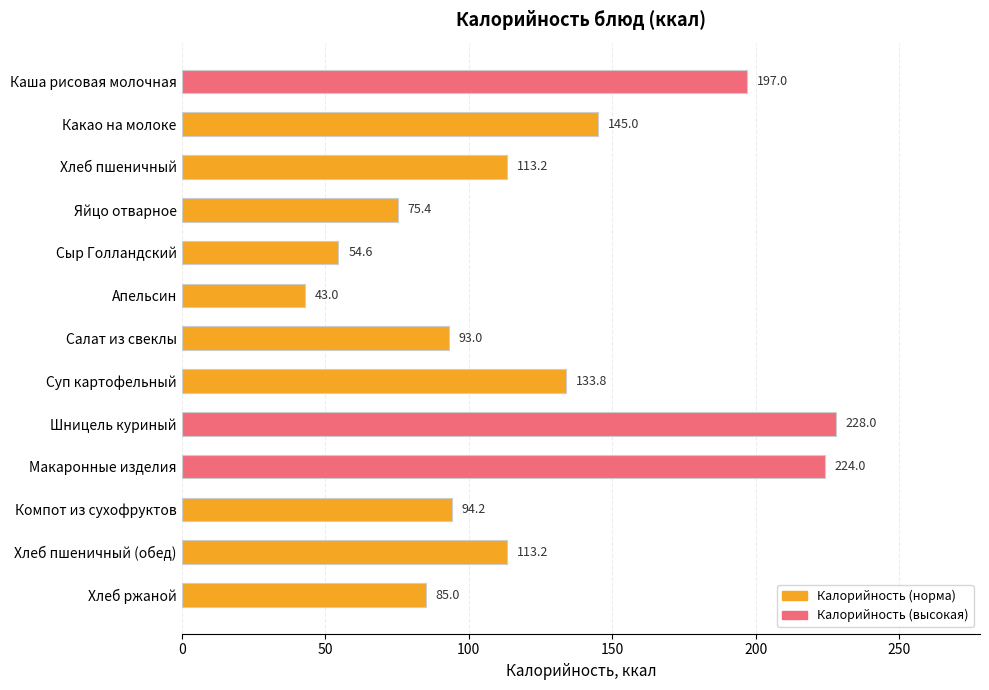

What is the difference between the values at Каша рисовая молочная and Макаронные изделия?

27.0